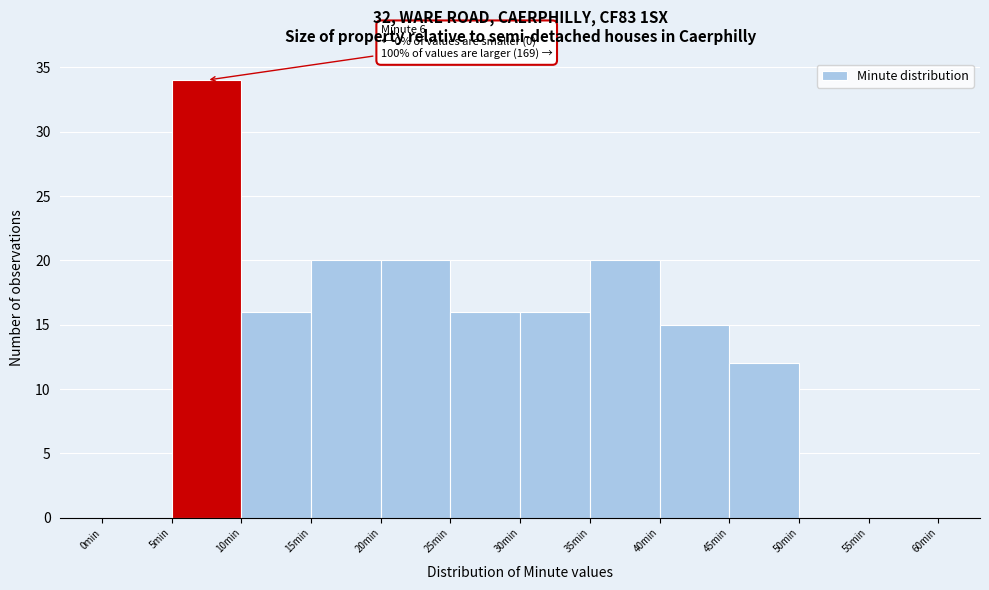

Which range on the x-axis has the tallest bar?

5 to 10